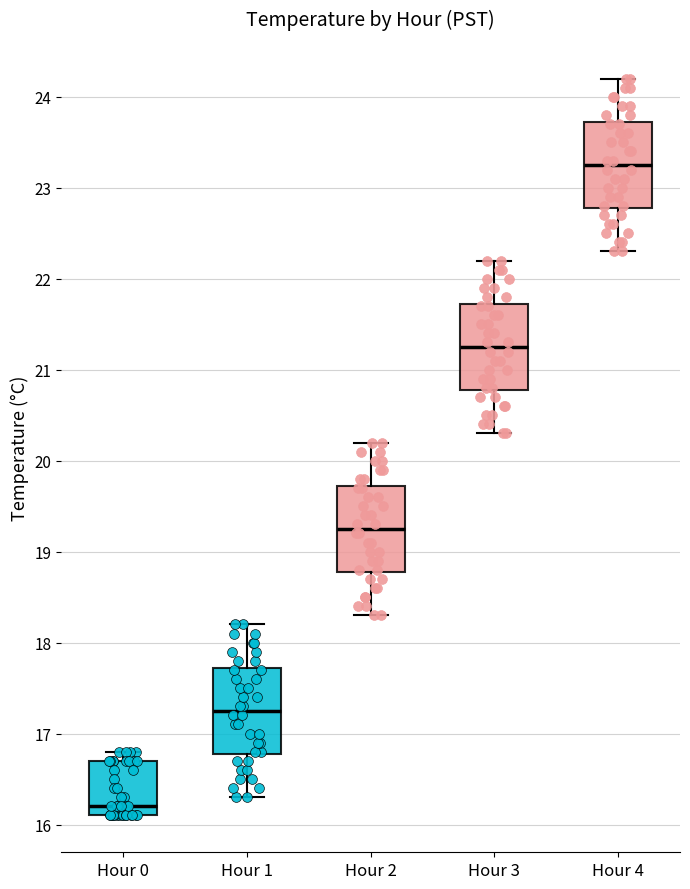

Reading left to right, read every box against the y-axis: the position of its median line, the range the box covers, and the ends of its whiskers. The values are not printed on the chart, so give them approximately, as read against the axis.

Hour 0: median 16.2, box 16.1 to 16.7, whiskers 16.1 to 16.8
Hour 1: median 17.3, box 16.8 to 17.7, whiskers 16.3 to 18.2
Hour 2: median 19.3, box 18.8 to 19.7, whiskers 18.3 to 20.2
Hour 3: median 21.3, box 20.8 to 21.7, whiskers 20.3 to 22.2
Hour 4: median 23.3, box 22.8 to 23.7, whiskers 22.3 to 24.2